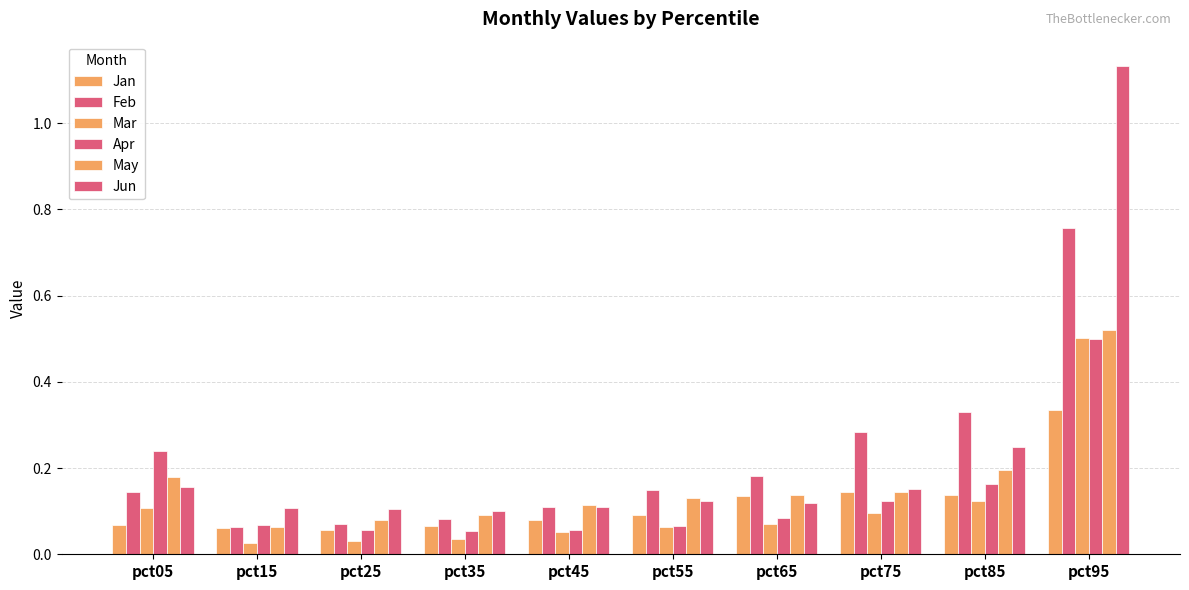

How many groups of bars are there?

10